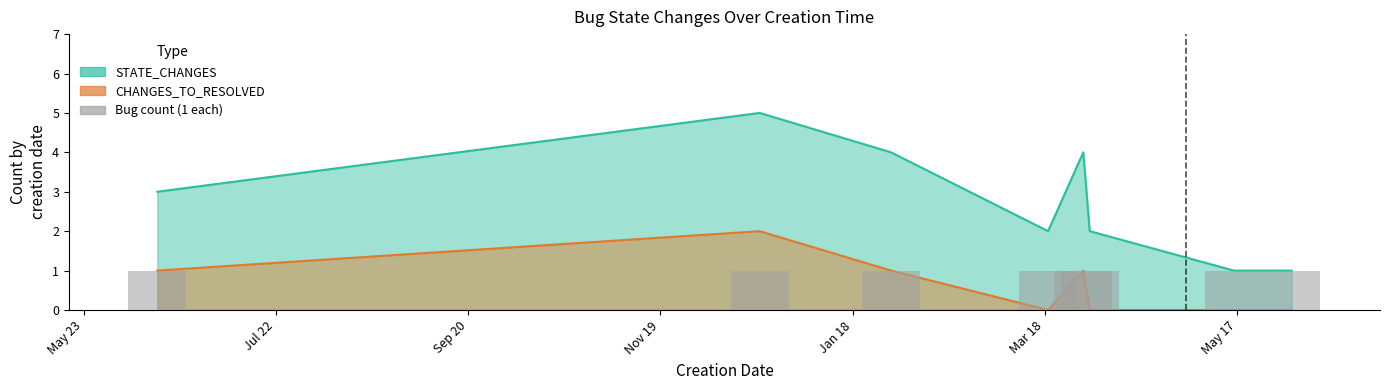

What is the label of the 7th bar from the left?

2024-05-16